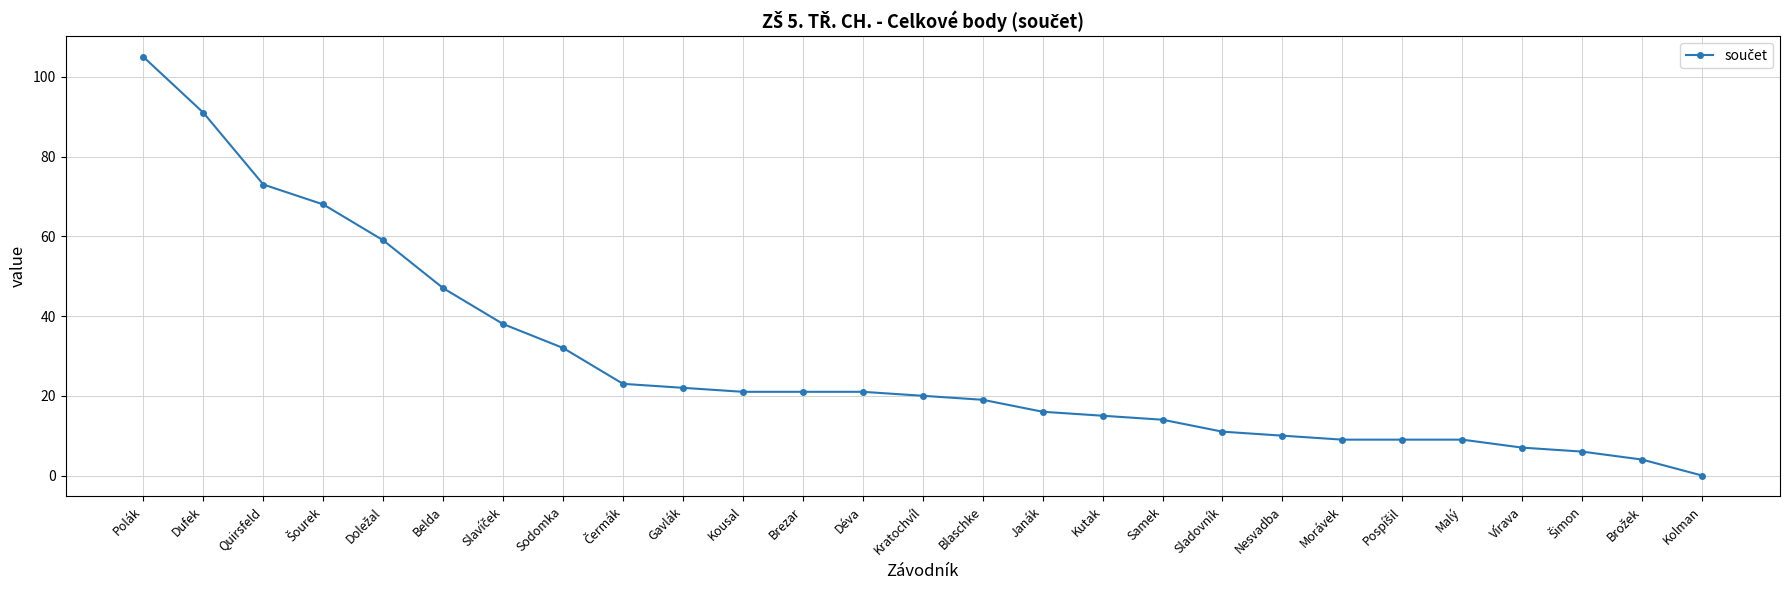

What position from the right is Samek?

10